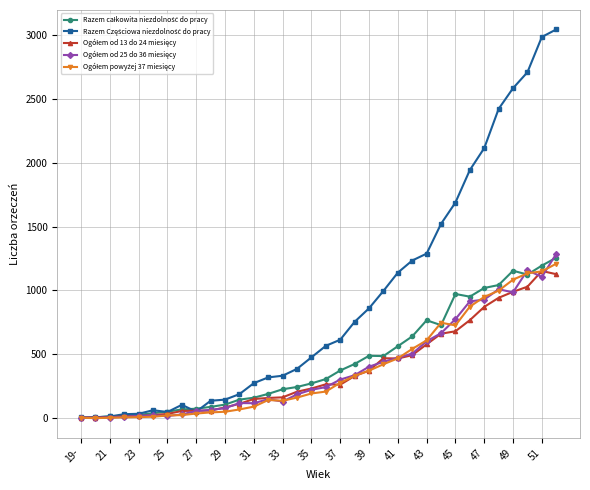

Does the chart have visible grid lines?

Yes